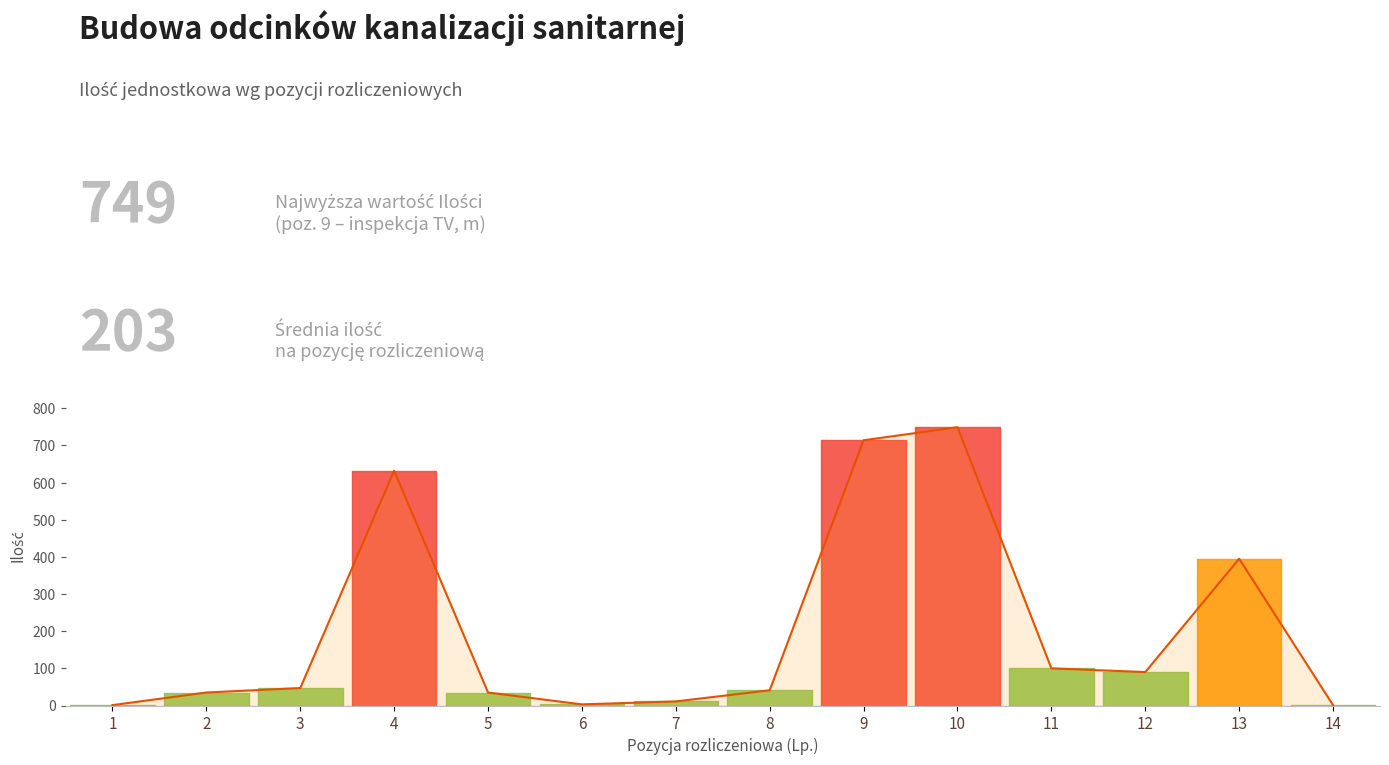

Which category has the highest value across all series?

10